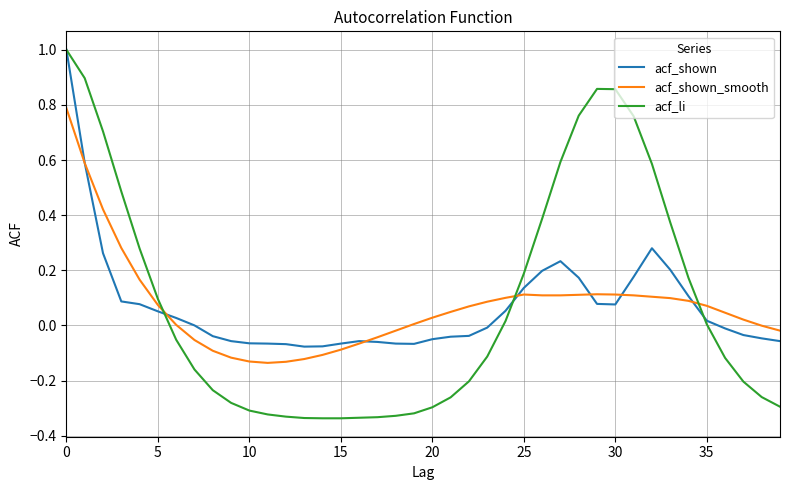

Which series has the largest range (max minus min)?

acf_li